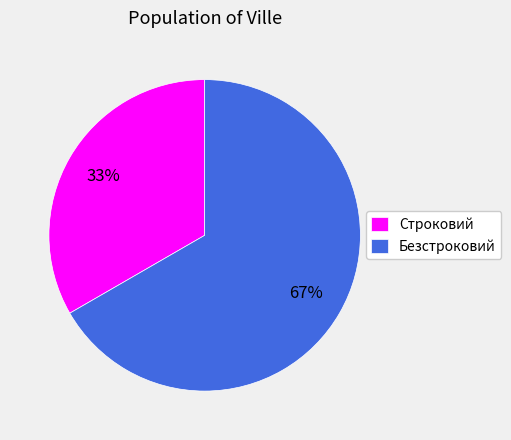

To the nearest percent, what portion does Строковий represent?

33%